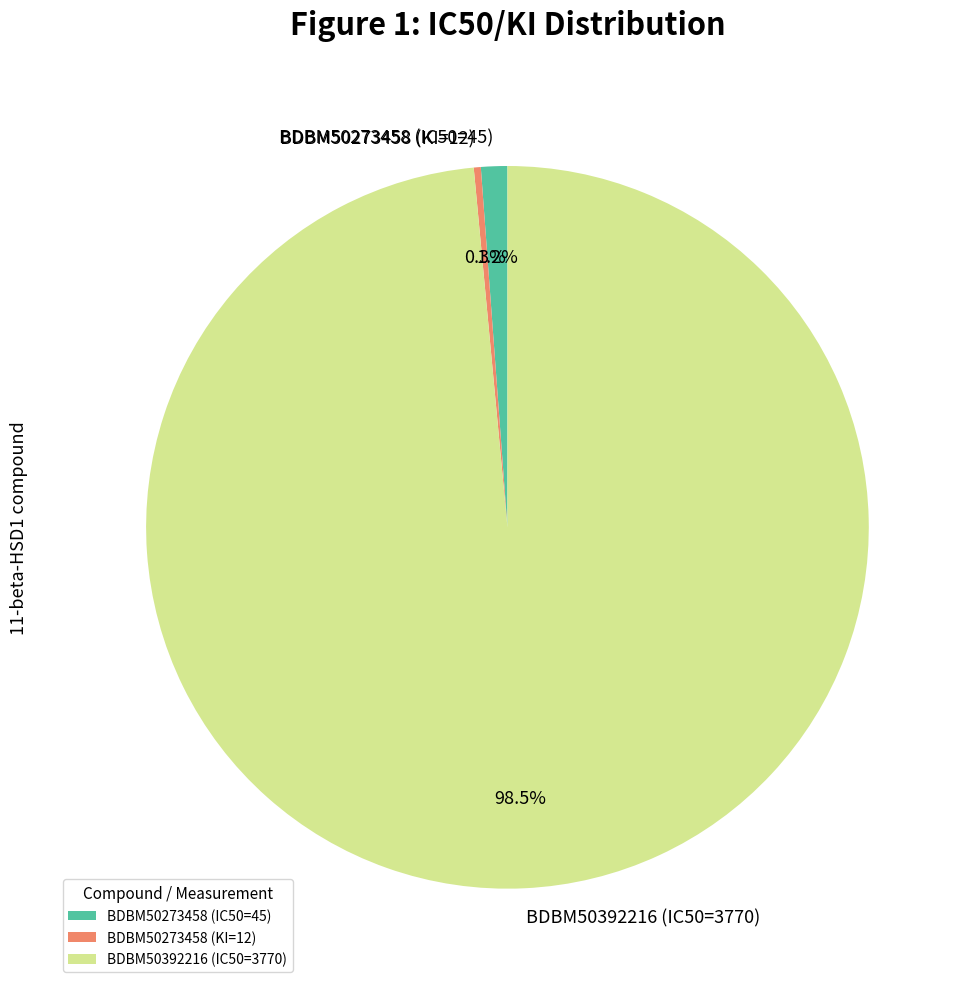

Which category has the biggest portion of the pie?

BDBM50392216 (IC50=3770)